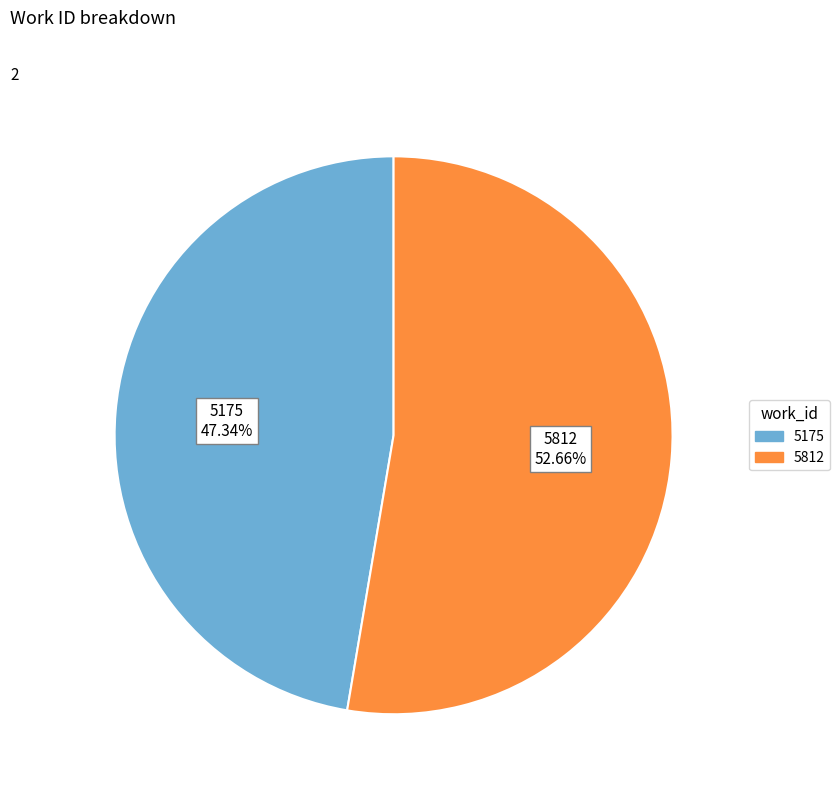

What percentage is the 5812 slice, to the nearest percent?

53%